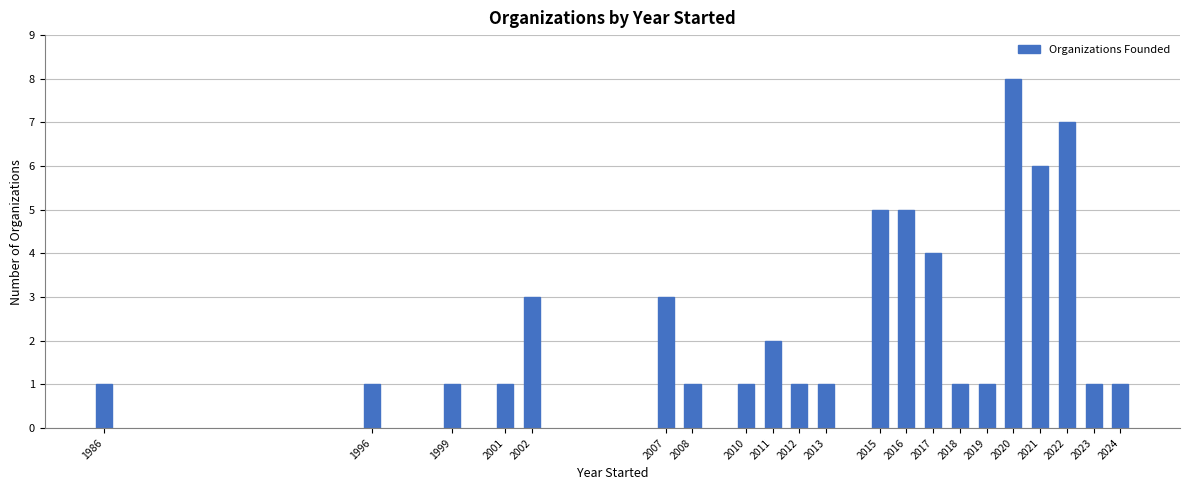

Reading right to left, what are all the values shown in this chart?

2024=1	2023=1	2022=7	2021=6	2020=8	2019=1	2018=1	2017=4	2016=5	2015=5	2013=1	2012=1	2011=2	2010=1	2008=1	2007=3	2002=3	2001=1	1999=1	1996=1	1986=1